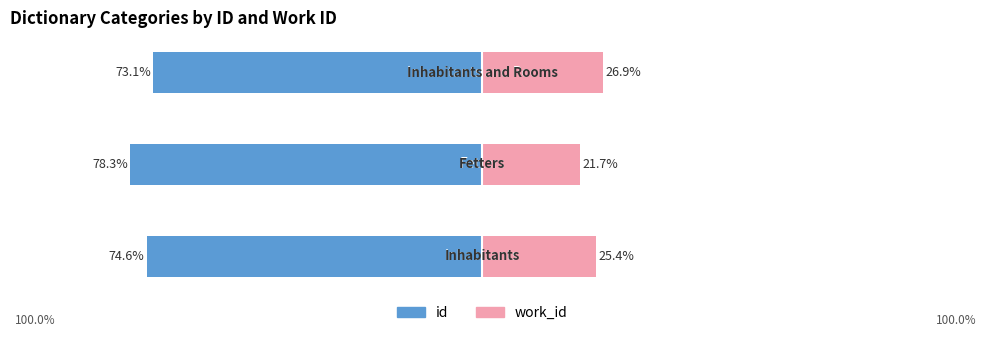

Is it true that id equals -73.1 at 2?

True